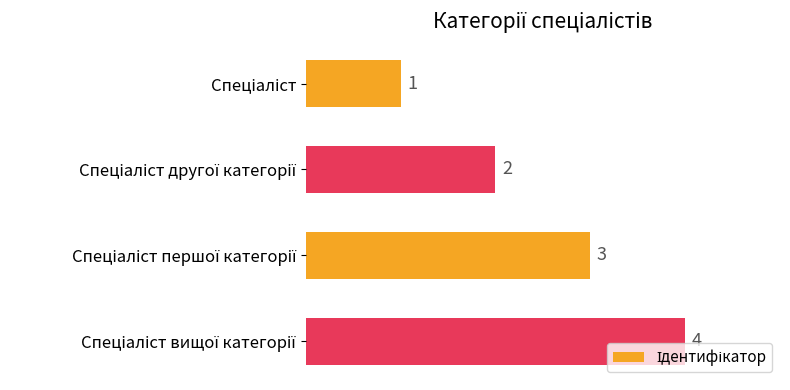

How many data points are less than 3?

2